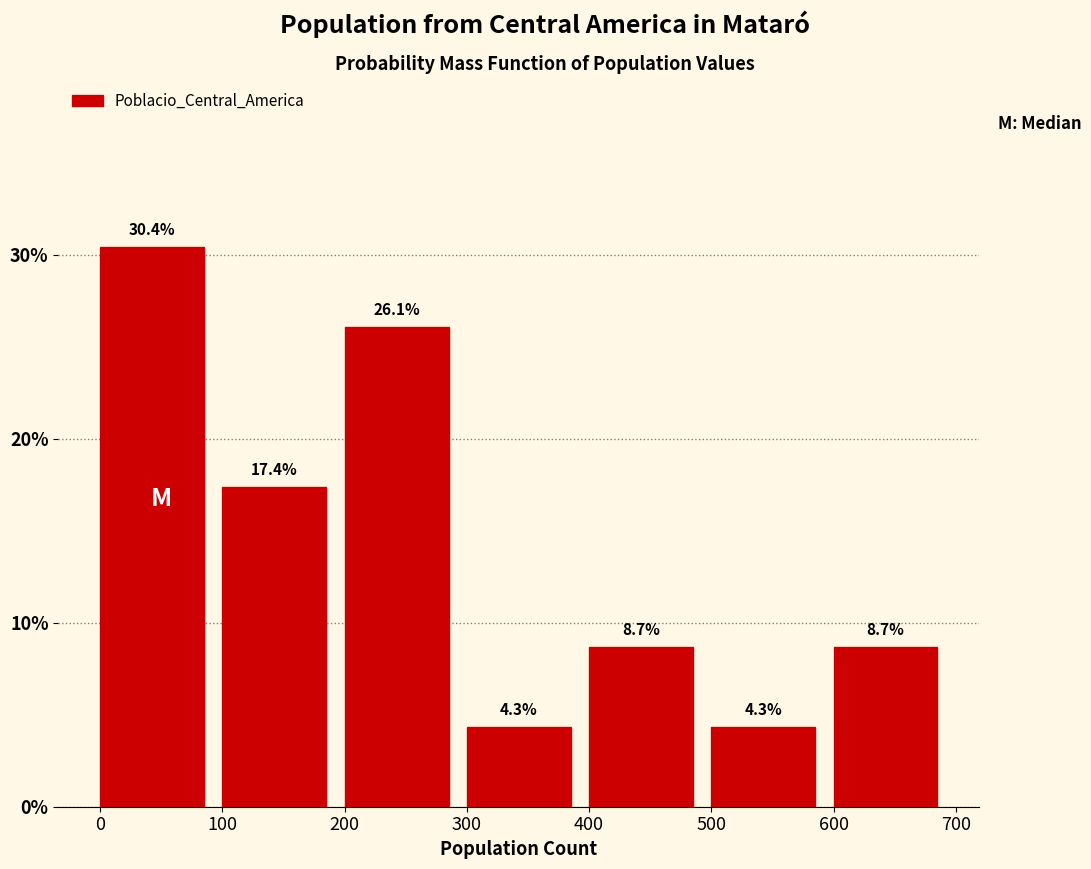

Reading left to right, list every bar in this chart as the range it spans on the x-axis followed by its height.

0 to 100: 30.4
100 to 200: 17.4
200 to 300: 26.1
300 to 400: 4.3
400 to 500: 8.7
500 to 600: 4.3
600 to 700: 8.7